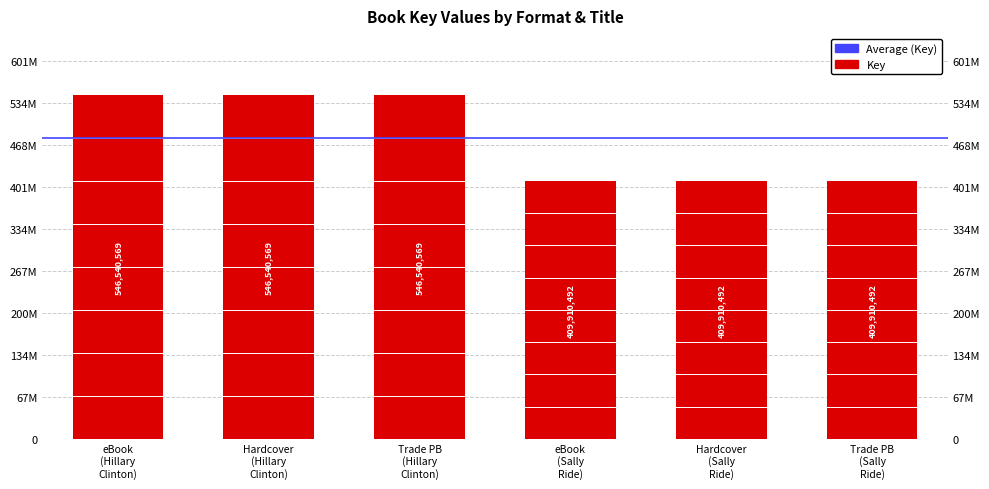

List the labels in order of value, smallest first.

eBook (Sally Ride), Hardcover (Sally Ride), Trade PB (Sally Ride), eBook (Hillary Clinton), Hardcover (Hillary Clinton), Trade PB (Hillary Clinton)